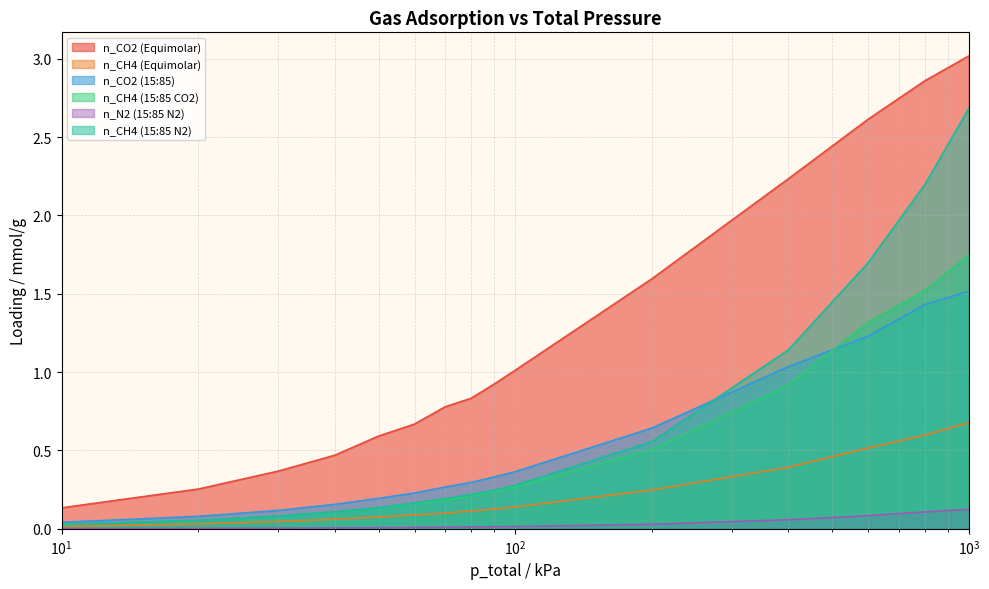

True or false: n_CH4 (Equimolar) and n_CH4 (15:85 CO2) cross at least once.

False